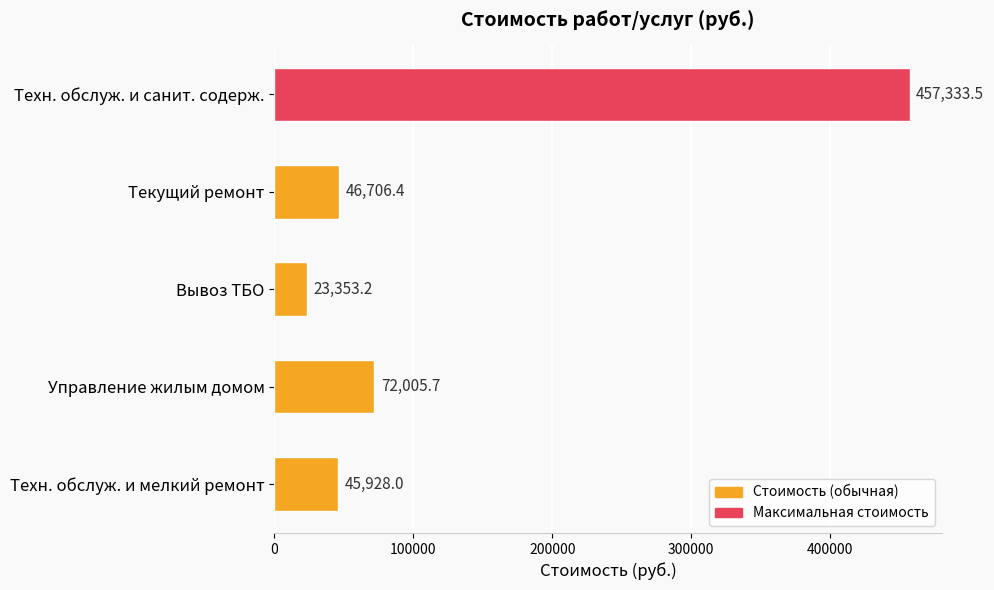

Rank the categories by value from highest to lowest.

Техн. обслуж. и санит. содерж., Управление жилым домом, Текущий ремонт, Техн. обслуж. и мелкий ремонт, Вывоз ТБО